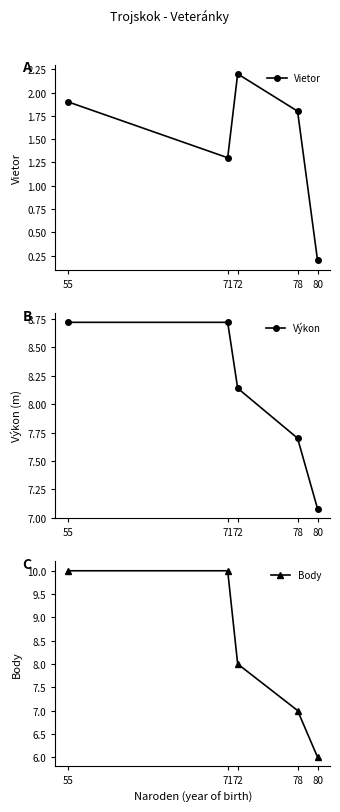

Which category has the highest value across all series?

55